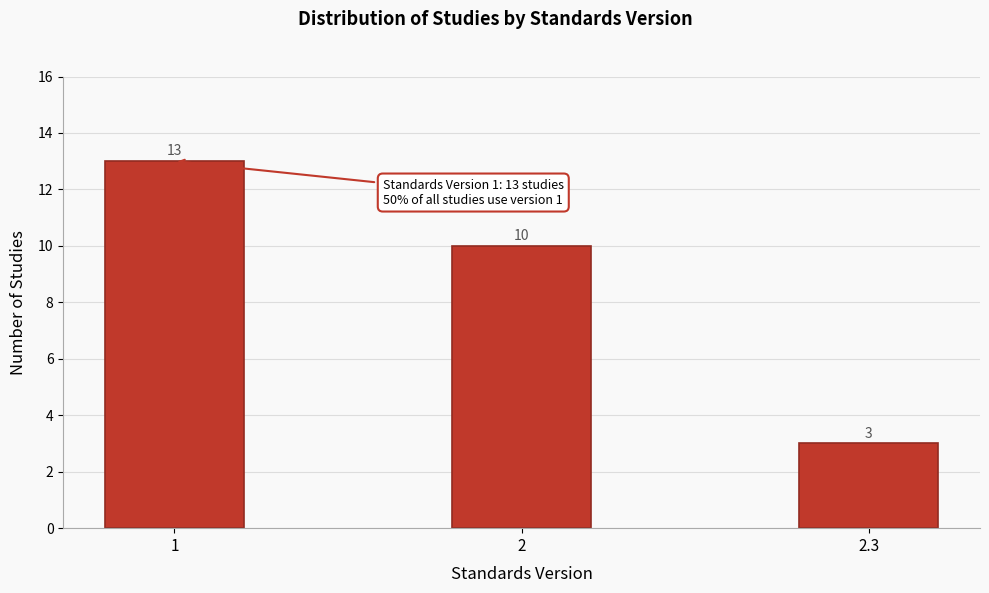

Reading right to left, what are all the values shown in this chart?

3	10	13